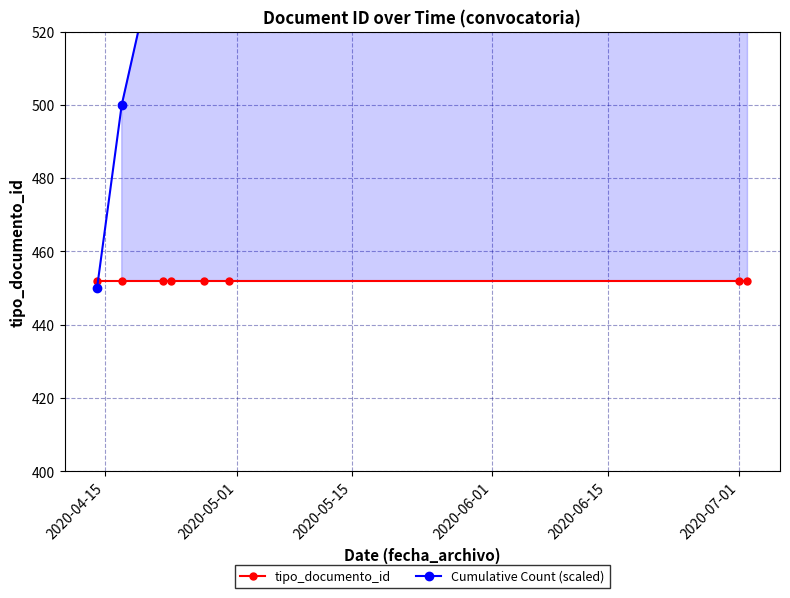

What is the difference between the maximum and minimum values in the Cumulative Count (scaled) series?

350